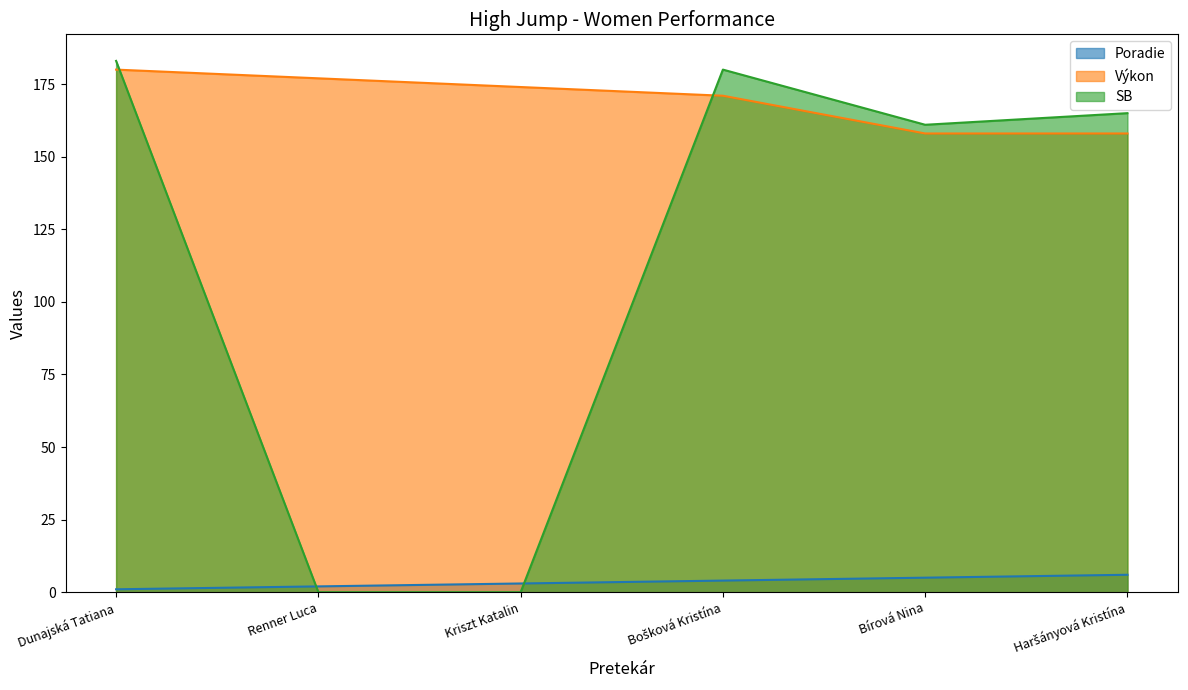

What position from the left is Bírová Nina?

5